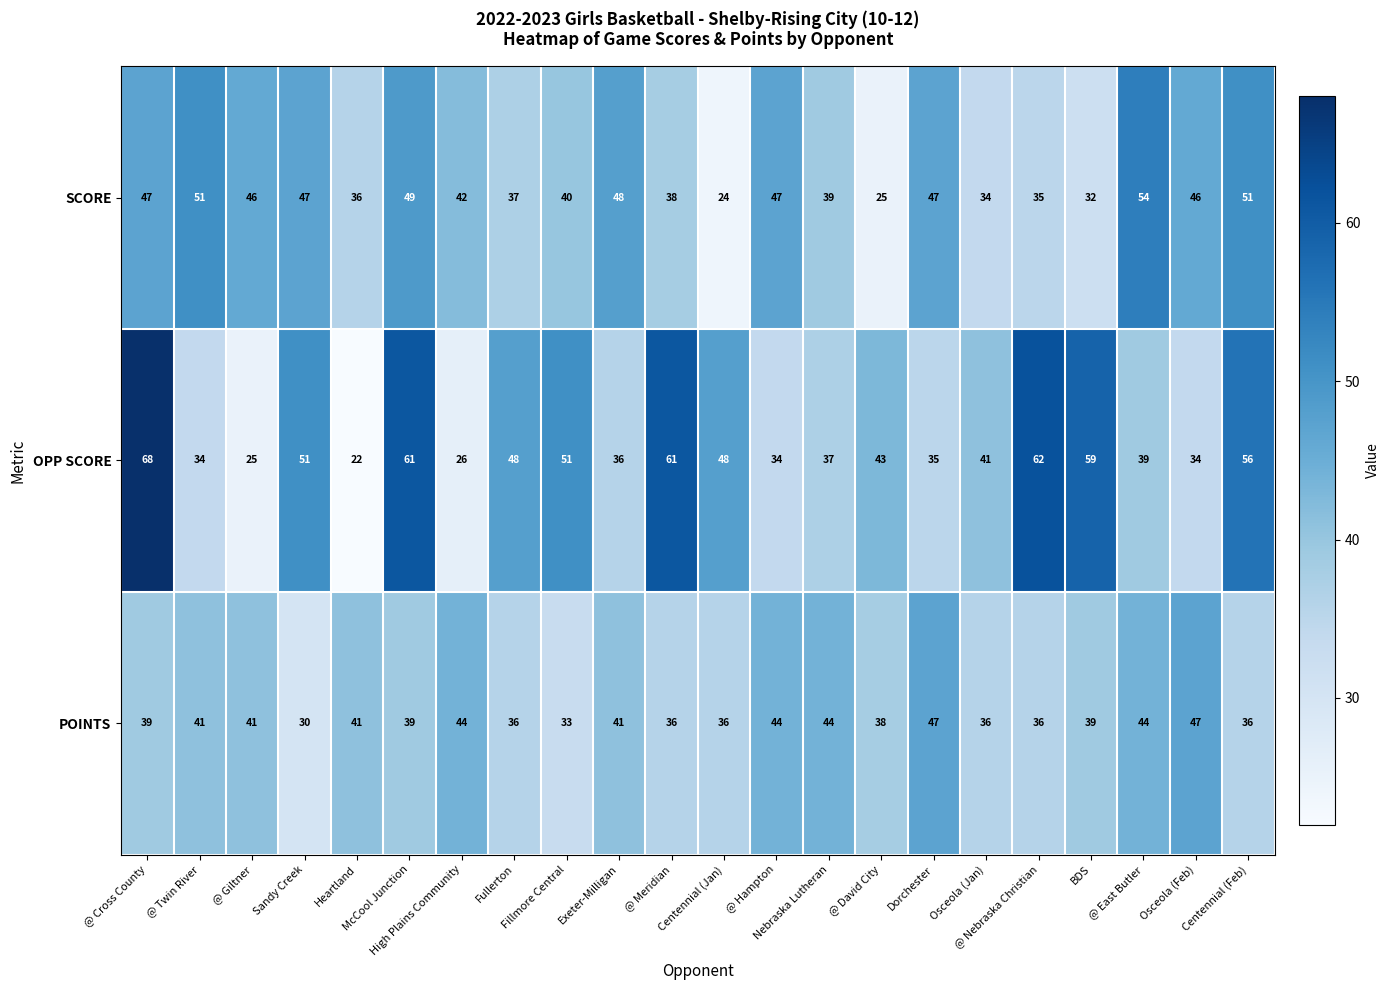

Which label corresponds to the largest value in the chart?

@ Cross County